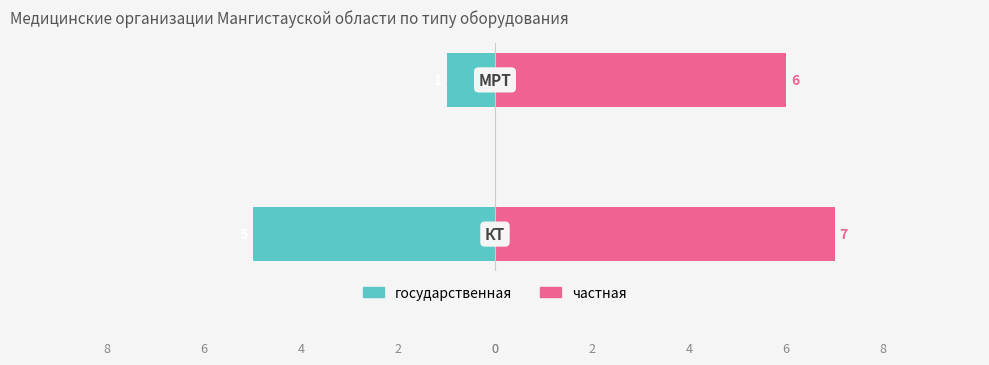

Which series has the widest spread of values?

государственная